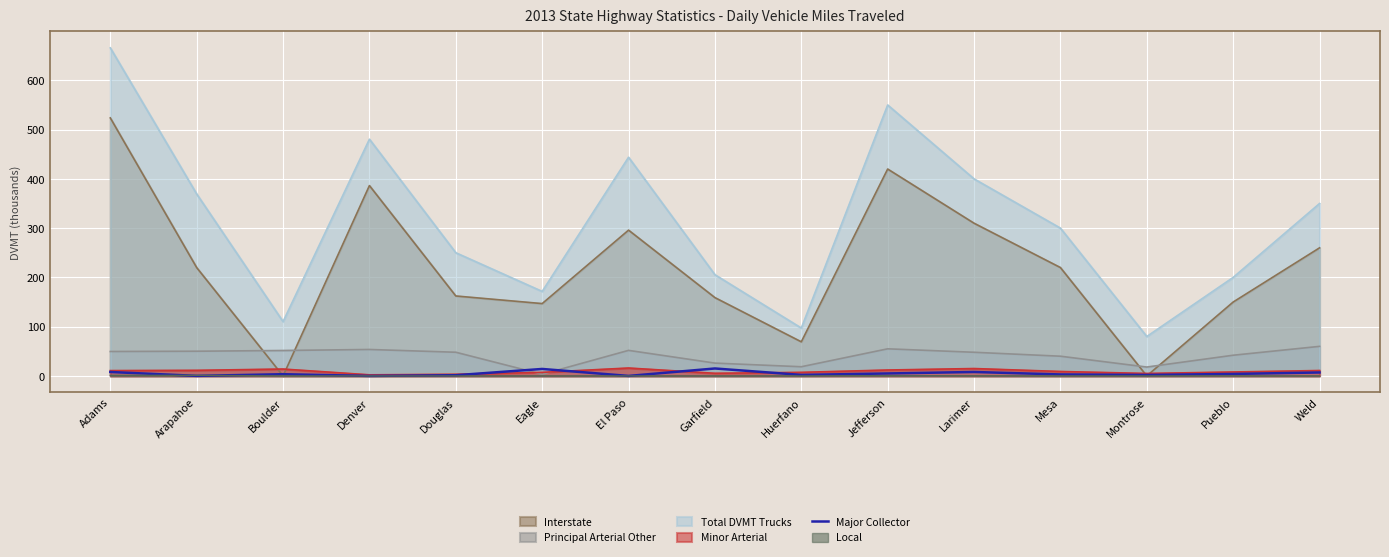

Which label corresponds to the smallest value in the chart?

Denver